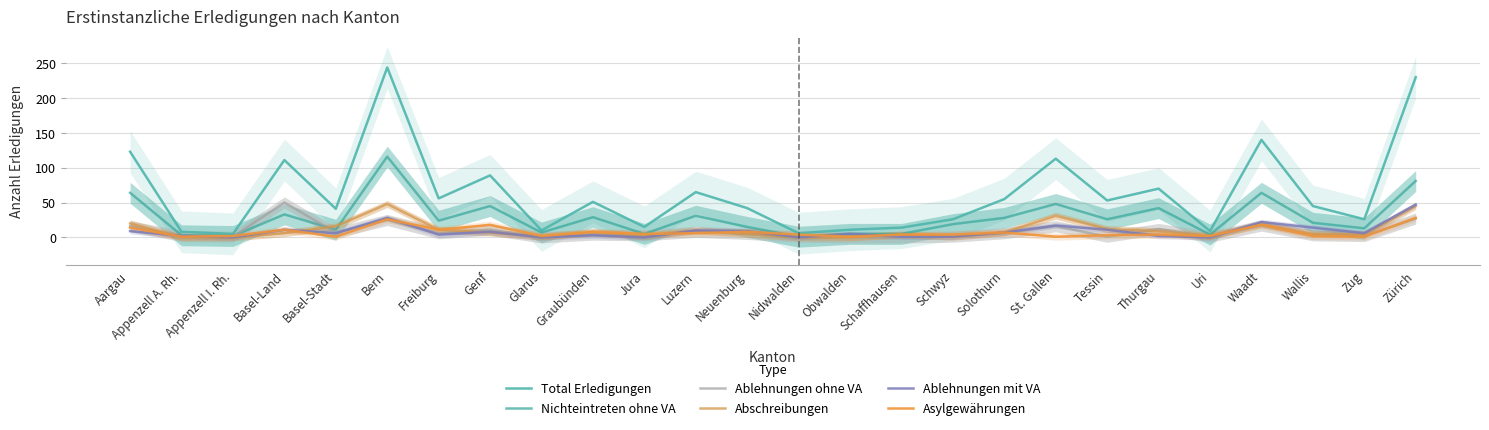

Which category has the lowest value across all series?

Glarus